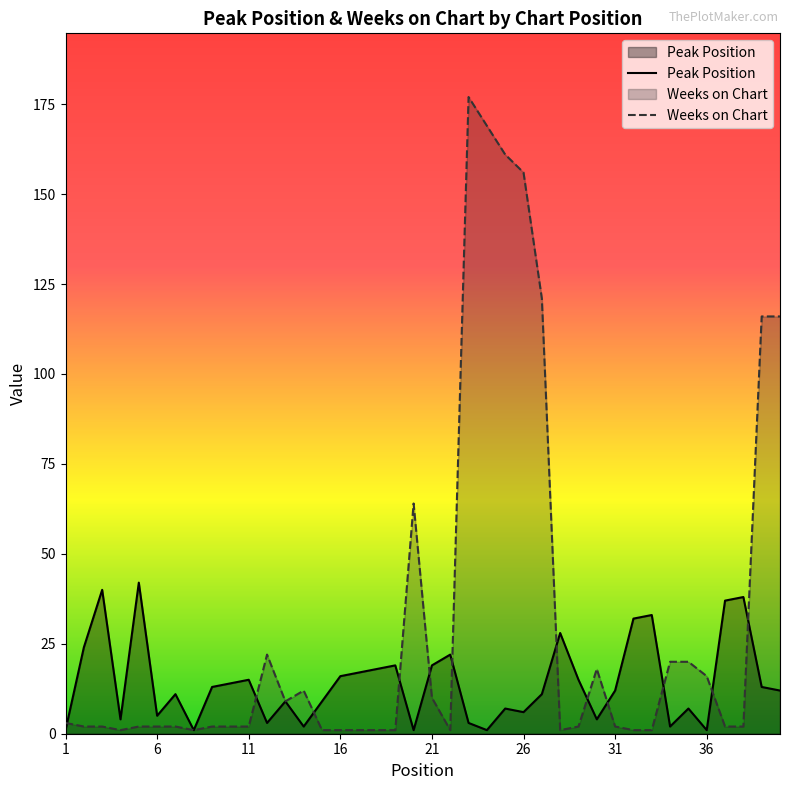

What is the difference between the maximum and minimum values in the Peak Position series?

41